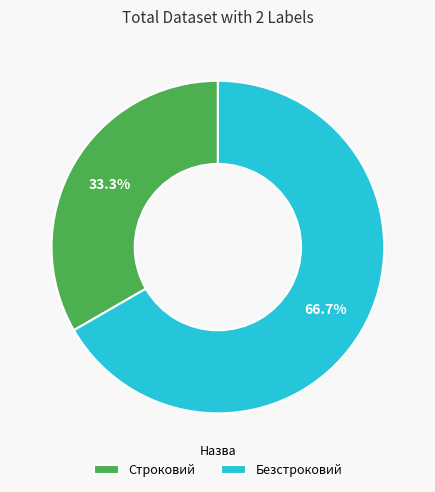

Between Строковий and Безстроковий, which is larger?

Безстроковий